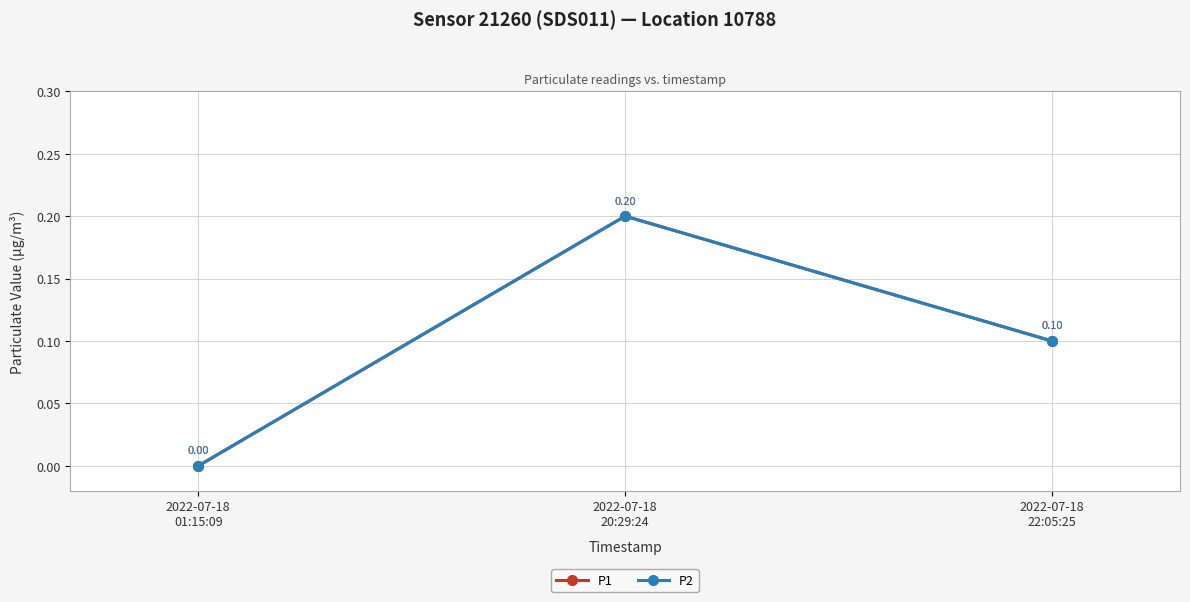

Does the chart have visible grid lines?

Yes